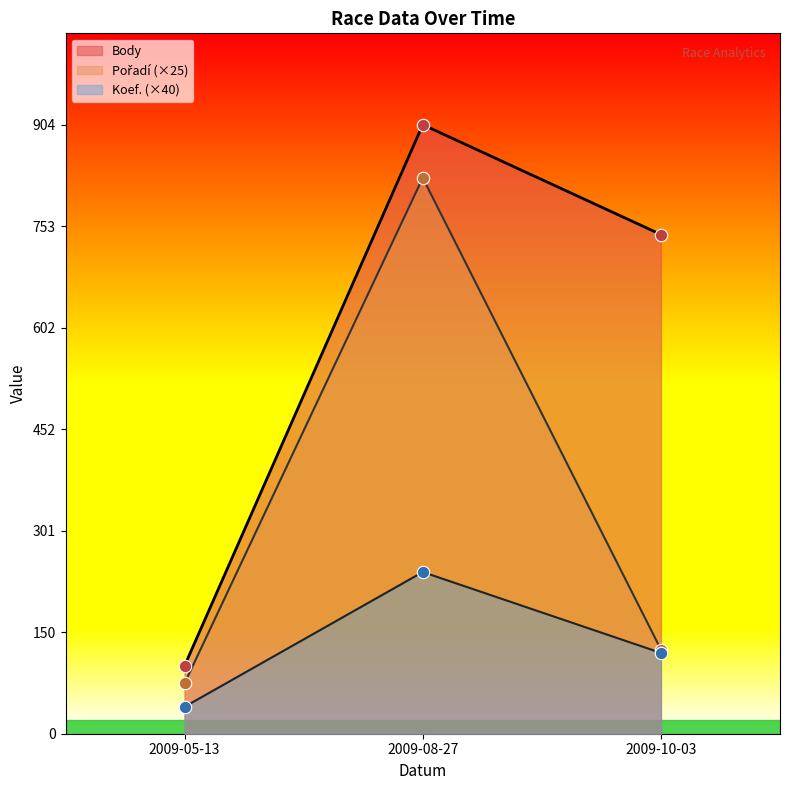

What are all the series names shown in the legend?

Koef., Pořadí, Body